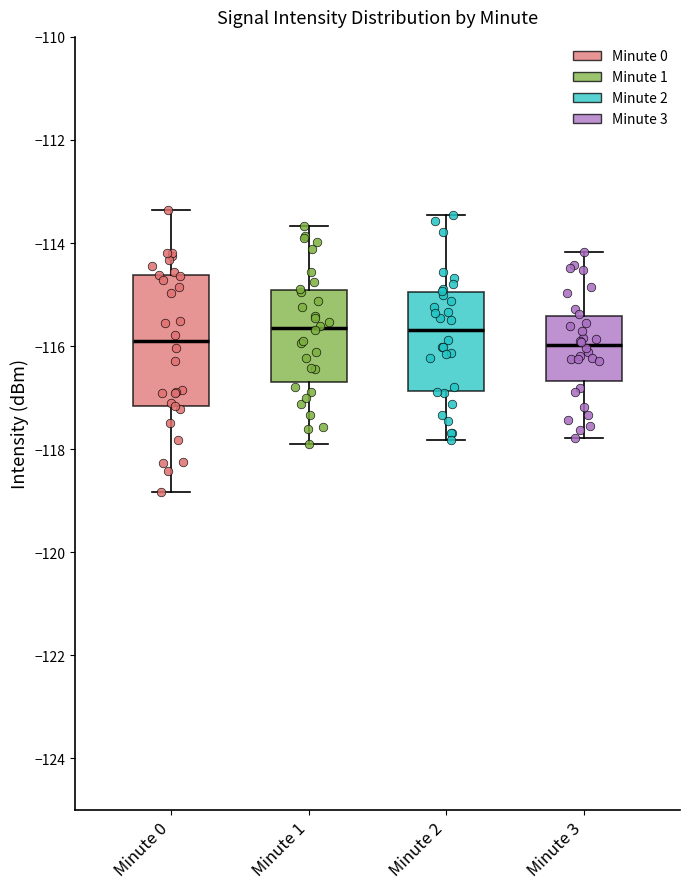

Where is the lower edge of the box for Minute 0 on the y-axis? The values are not printed on the chart, so give them approximately, as read against the axis.

-117.2